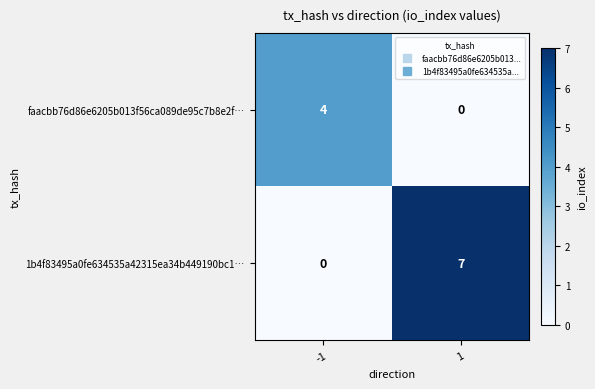

What is the highest value of the faacbb76d86e6205b013f56ca089de95c7b8e2f… series?

4